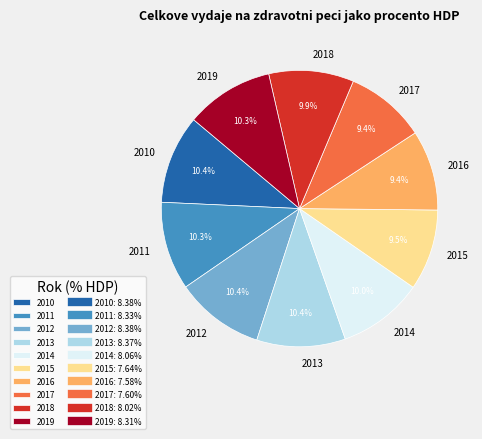

Is it true that 2014 is 10% of the pie?

True